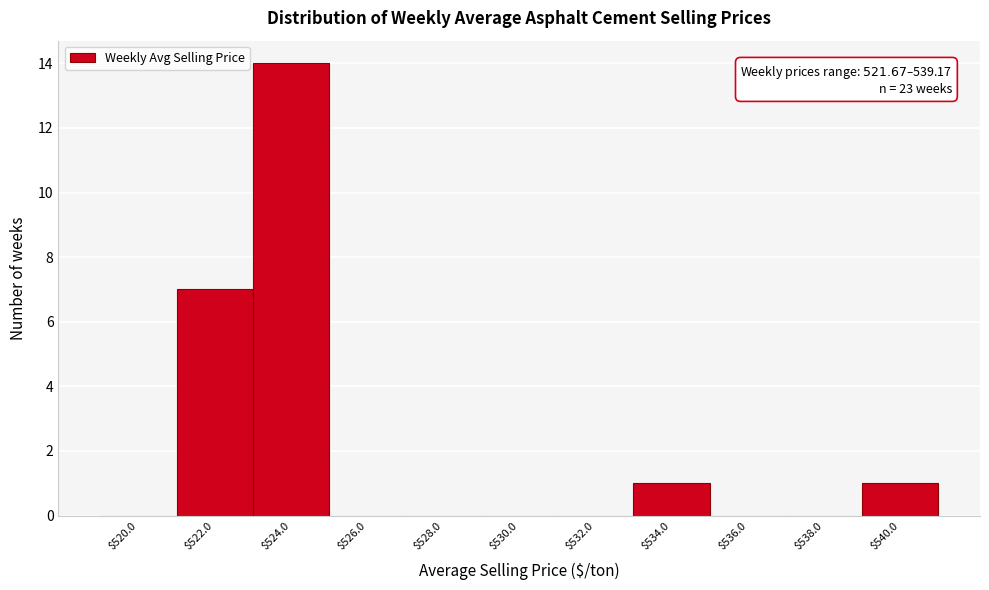

Over which range of the x-axis is the bar tallest?

523 to 525